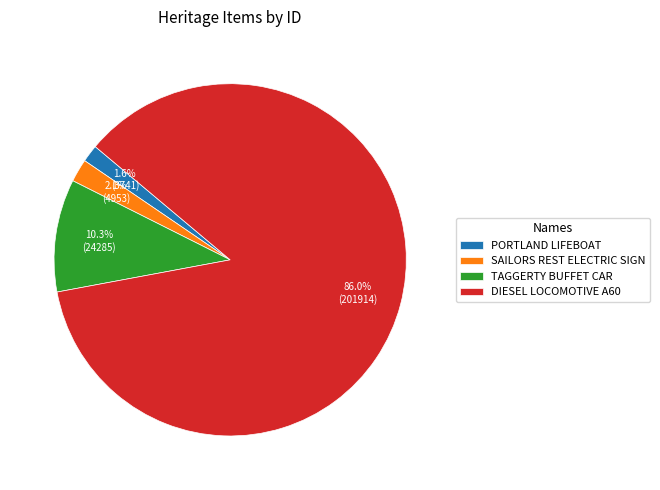

Which has a higher value, SAILORS REST ELECTRIC SIGN or TAGGERTY BUFFET CAR?

TAGGERTY BUFFET CAR